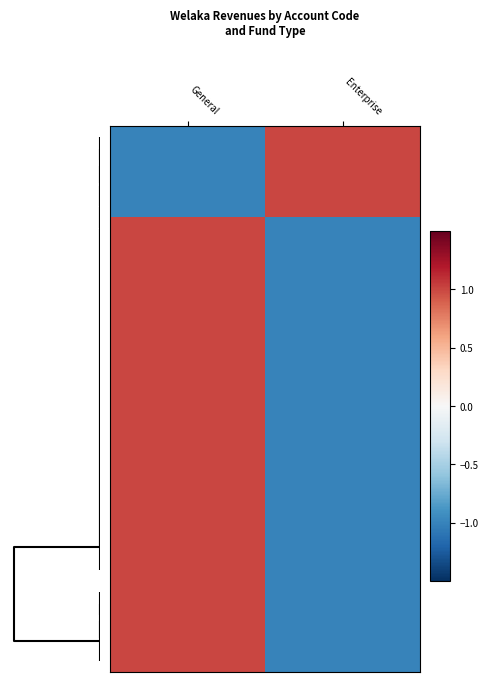

What is the greatest value displayed?

1